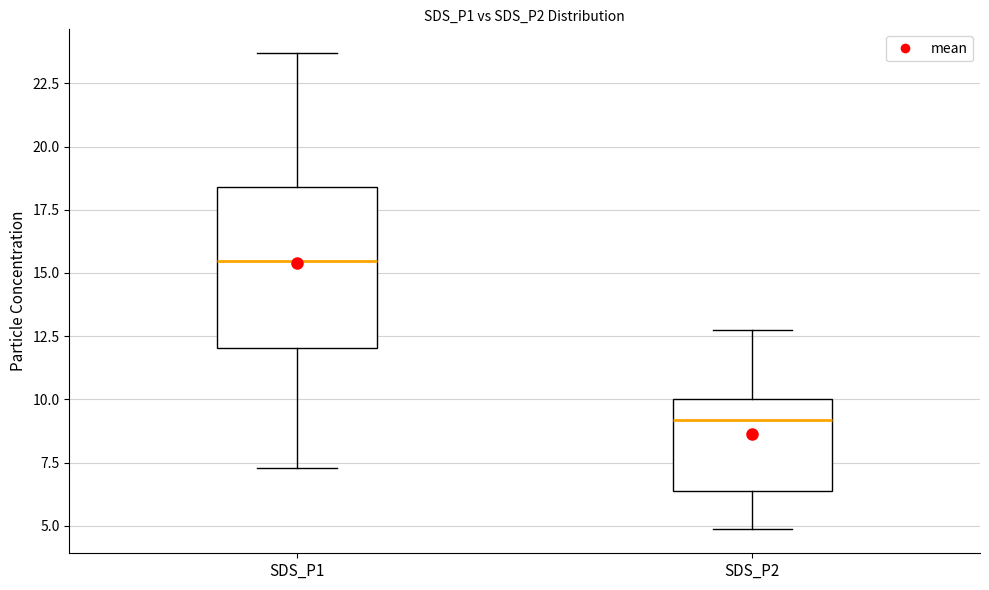

Reading left to right, transcribe this box plot: for each box, give where its median line is, the range the box spans, and where its two whiskers end, as read against the y-axis. The values are not printed on the chart, so give them approximately, as read against the axis.

SDS_P1: median 15.5, box 12.0 to 18.5, whiskers 7.5 to 23.5
SDS_P2: median 9.0, box 6.5 to 10.0, whiskers 5.0 to 12.5